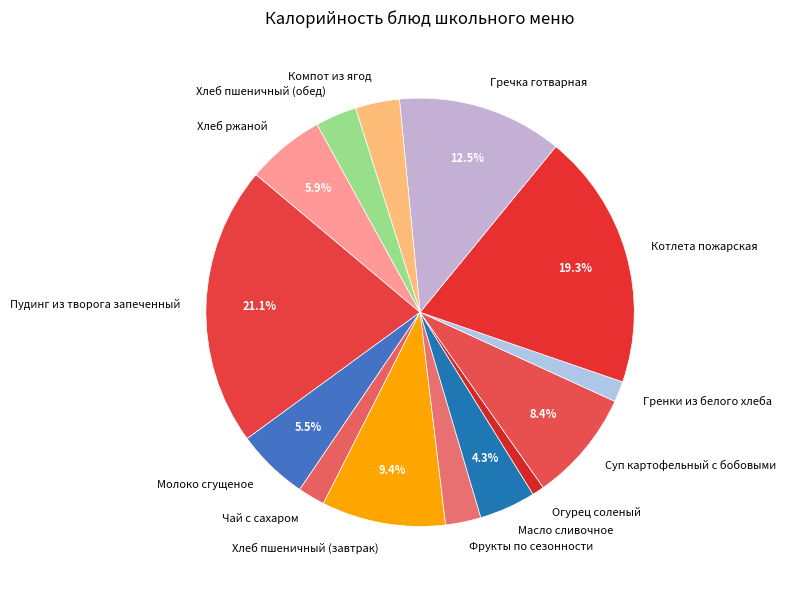

Which has a higher value, Молоко сгущеное or Суп картофельный с бобовыми?

Суп картофельный с бобовыми